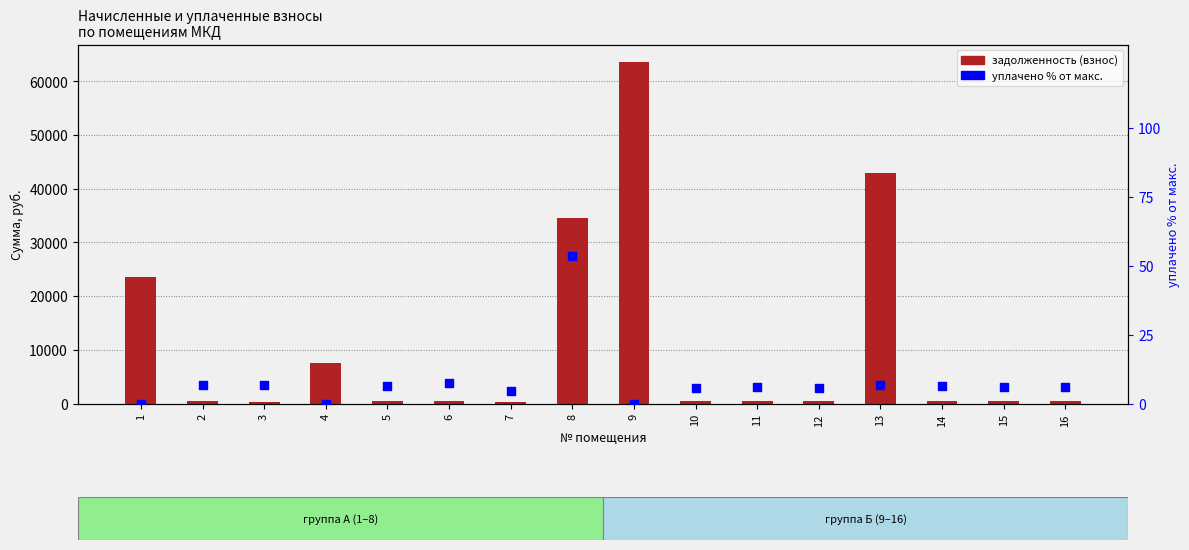

At which category is the sum across all series the highest?

9